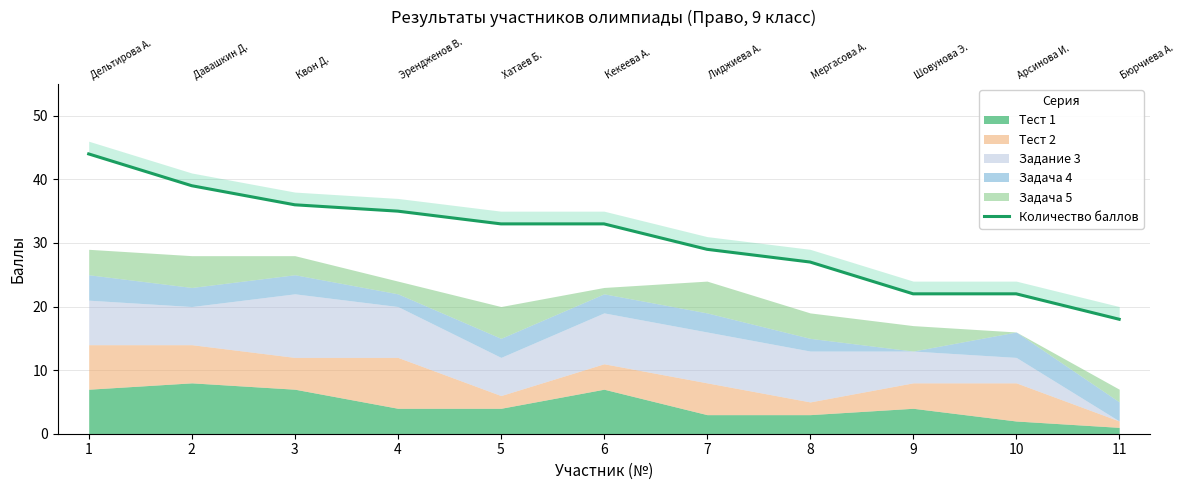

True or false: the data shows 41 at 7.

False